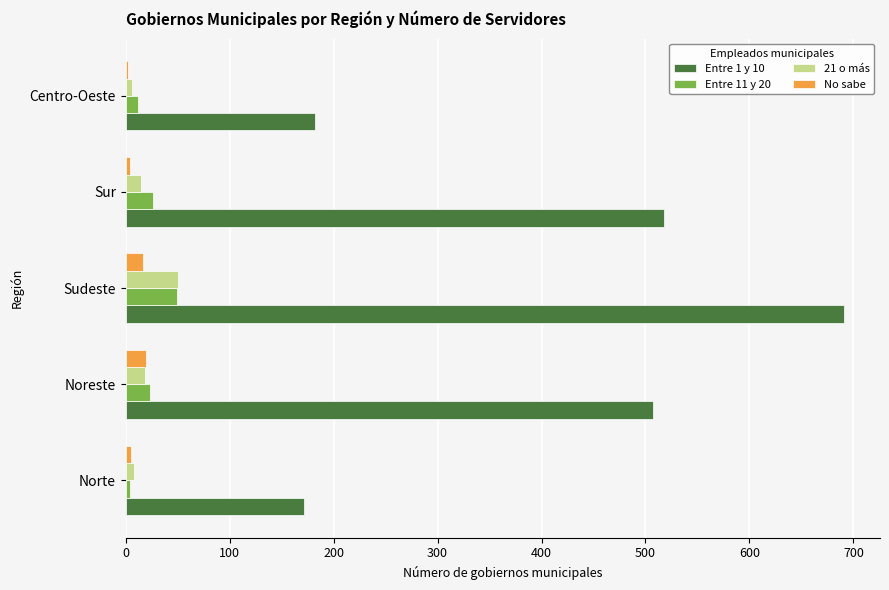

At which category is the sum across all series the highest?

Sudeste